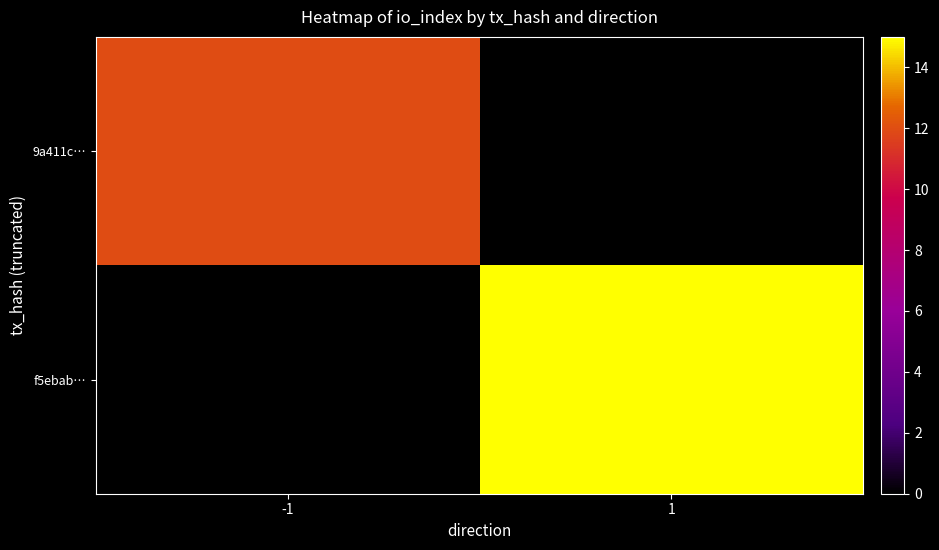

Rank the series at 1 from lowest to highest value.

9a411c…, f5ebab…